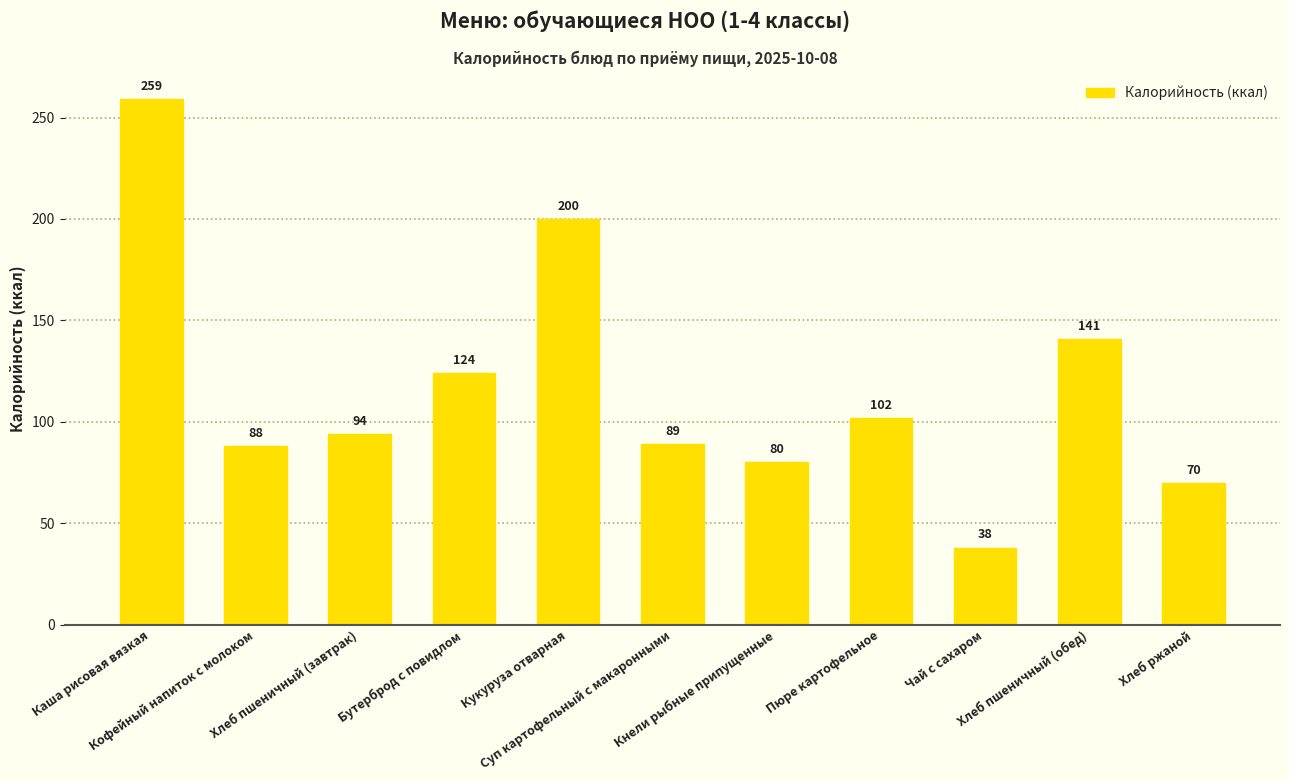

The chart shows a value of 259 at Каша рисовая вязкая. True or false?

True